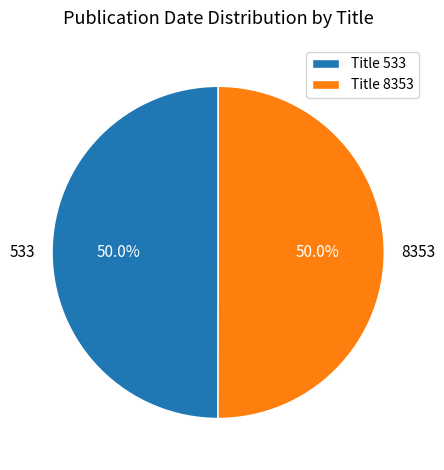

How many segments does this pie chart have?

2